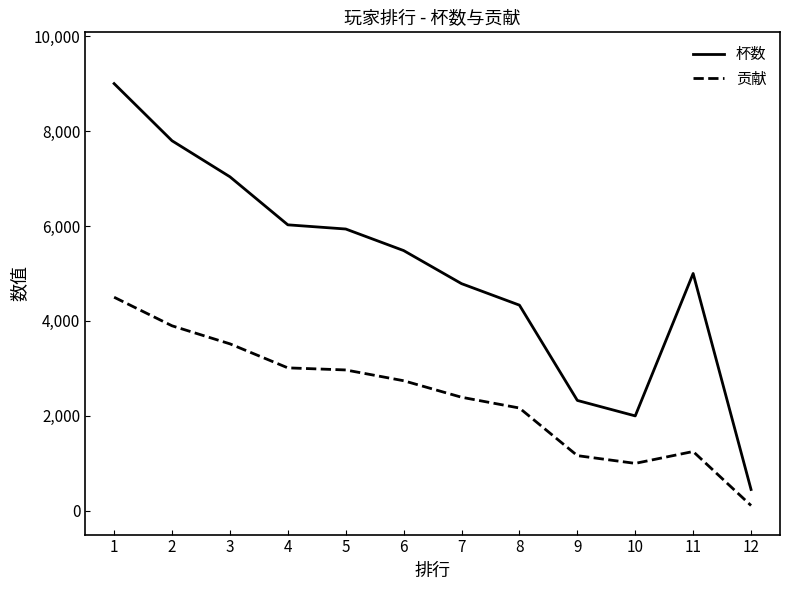

At which category does 杯数 reach its first local peak?

11